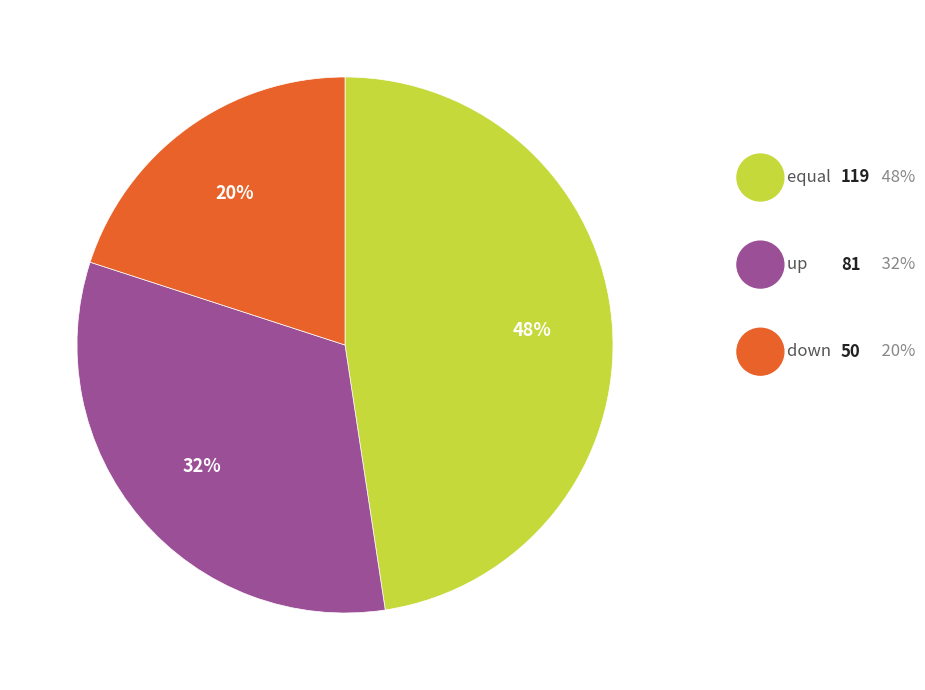

To the nearest percent, what is the average slice percentage?

33%